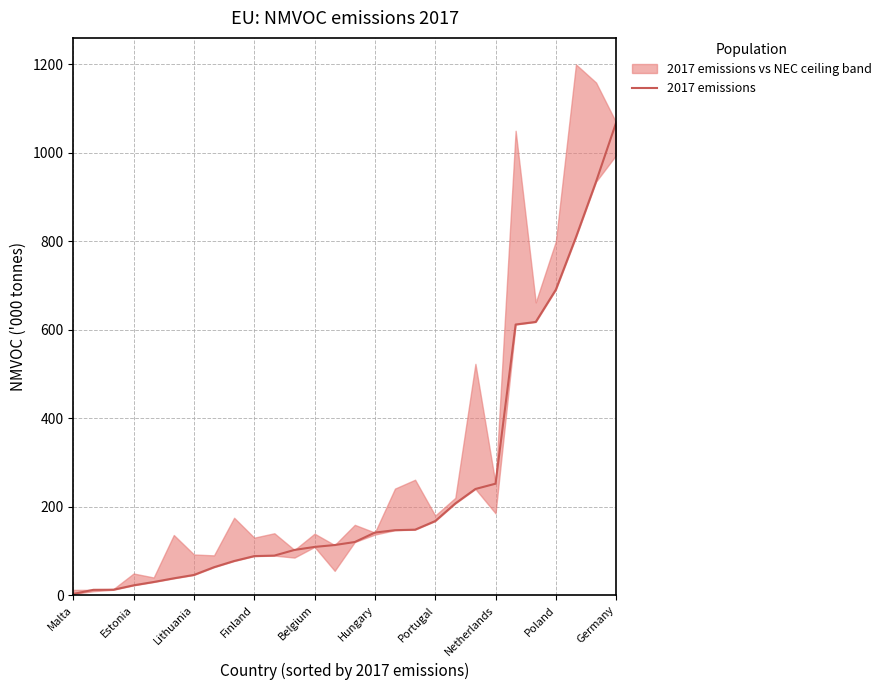

Rank the categories by value from highest to lowest.

27, 26, 25, 24, 23, 22, 21, 20, 19, 18, 17, 16, 15, 14, 13, 12, 11, 10, Germany, Poland, Netherlands, Portugal, Hungary, Belgium, Finland, Lithuania, Estonia, Malta